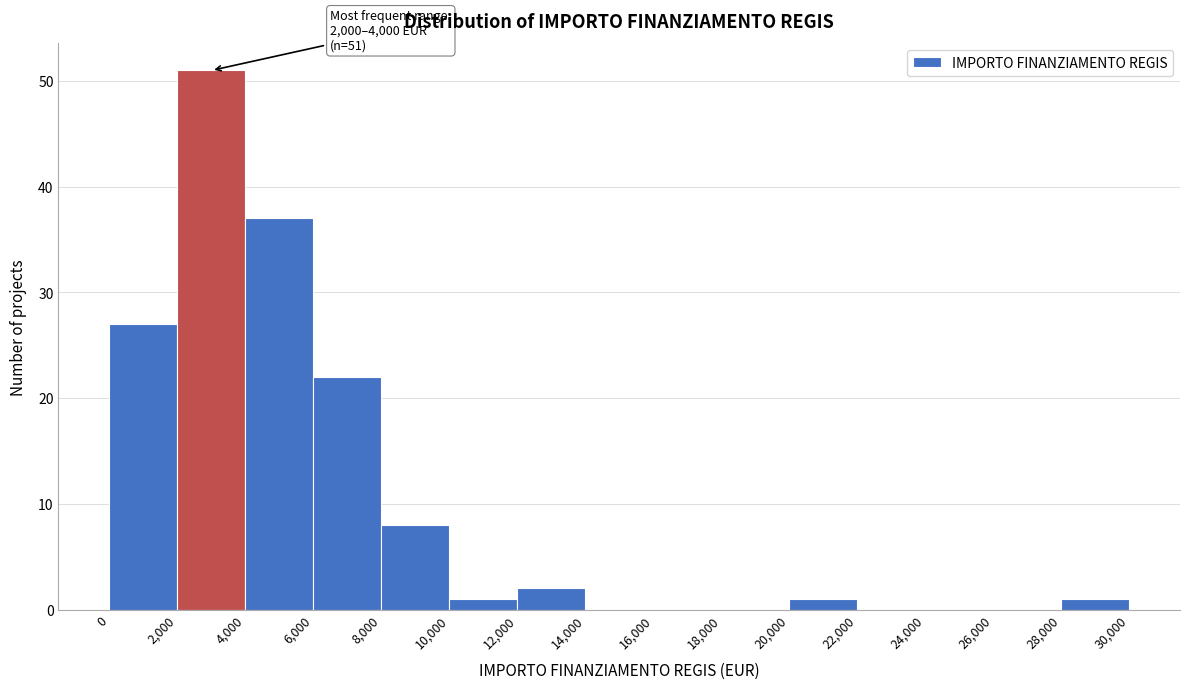

Over which range of the x-axis is the bar tallest?

2,000 to 4,000